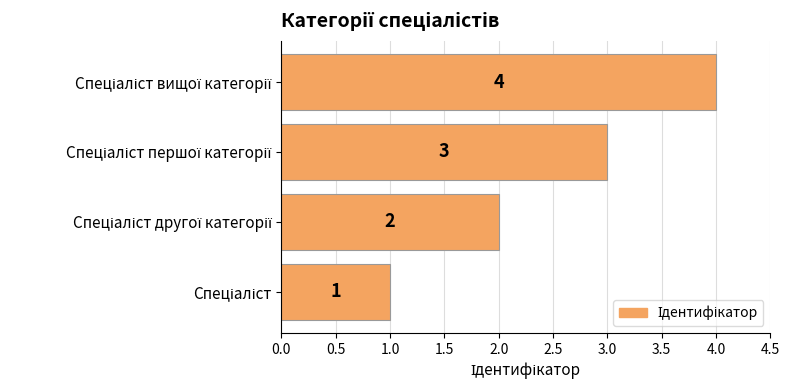

What is the difference between the maximum and second lowest values?

2